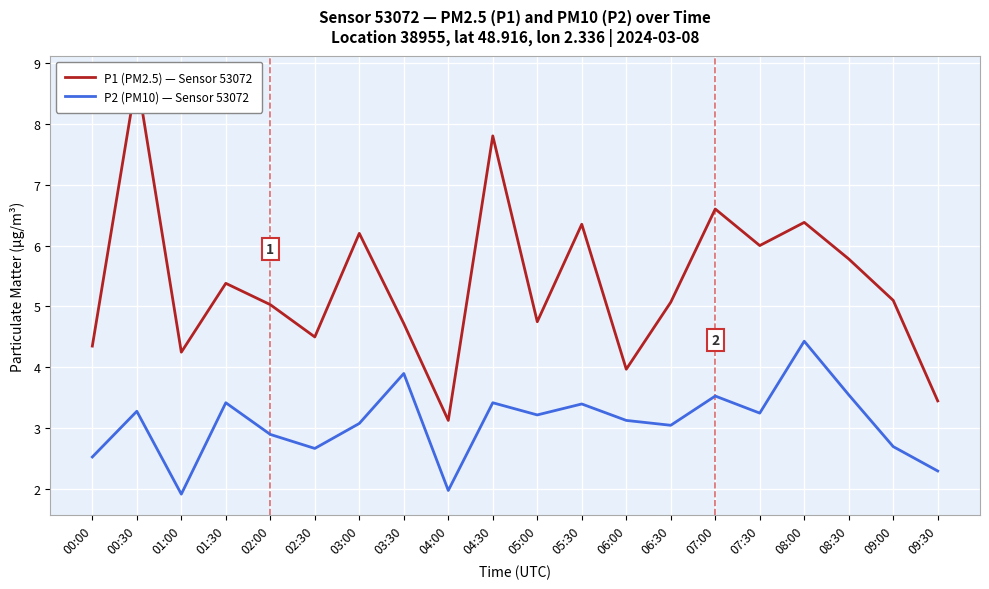

How many distinct data groups are displayed?

2